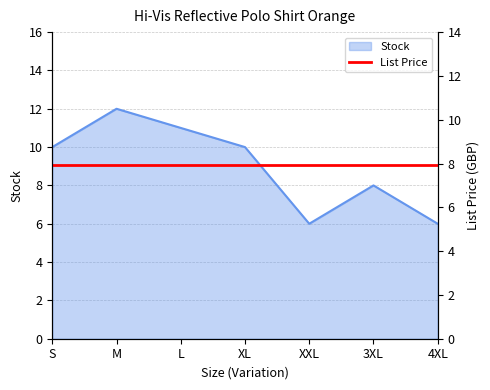

Which label corresponds to the largest value in the chart?

M